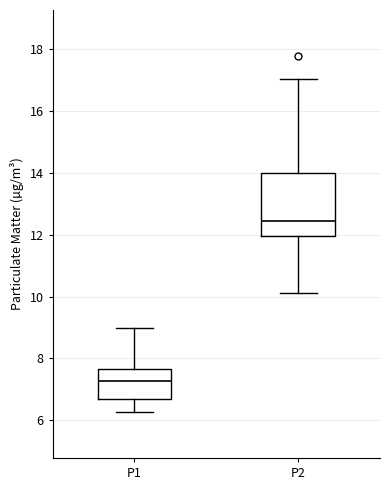

Reading left to right, read every box against the y-axis: the position of its median line, the range the box covers, and the ends of its whiskers. The values are not printed on the chart, so give them approximately, as read against the axis.

P1: median 7.2, box 6.6 to 7.6, whiskers 6.2 to 9.0
P2: median 12.4, box 12.0 to 14.0, whiskers 10.2 to 17.0